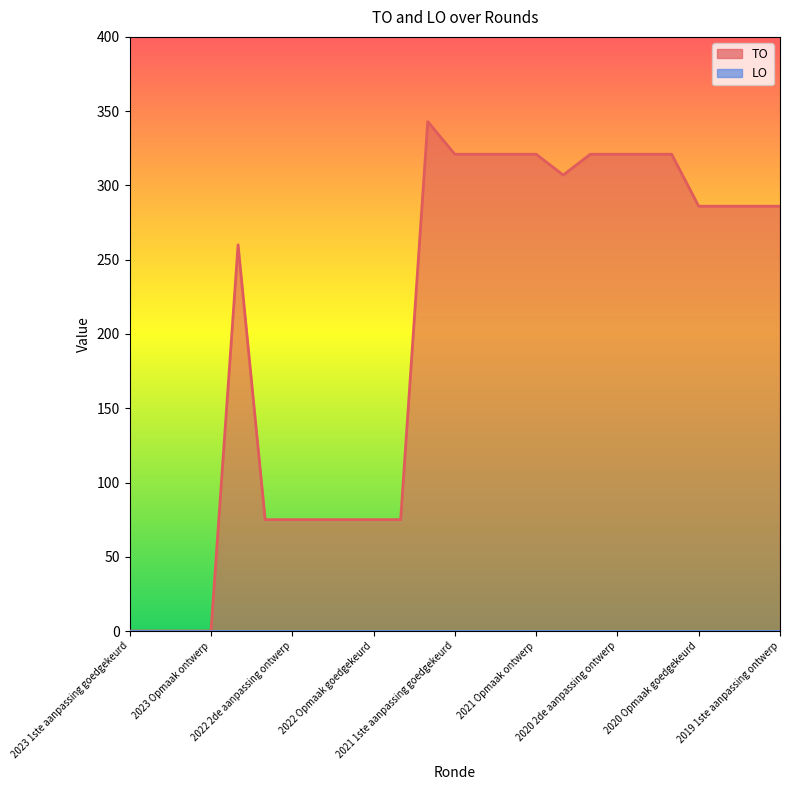

What is the label of the 20th point from the left?

2020 1ste aanpassing goedgekeurd